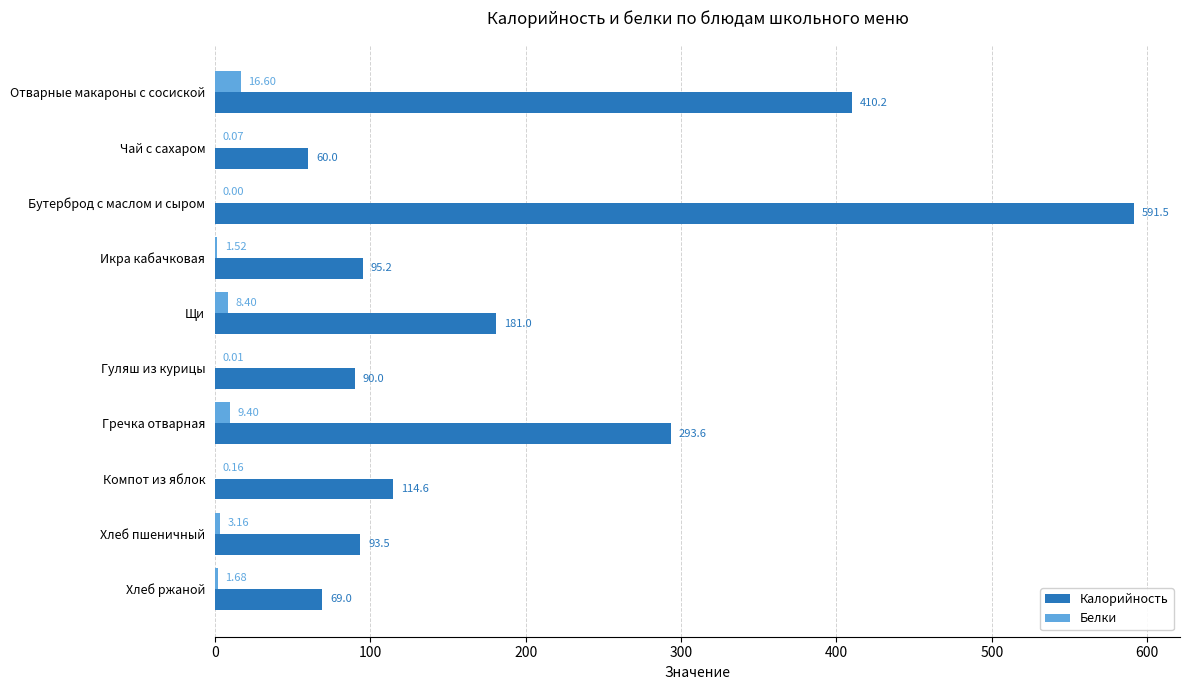

What is the sum of the Калорийность values at Гуляш из курицы and Бутерброд с маслом и сыром?

681.5